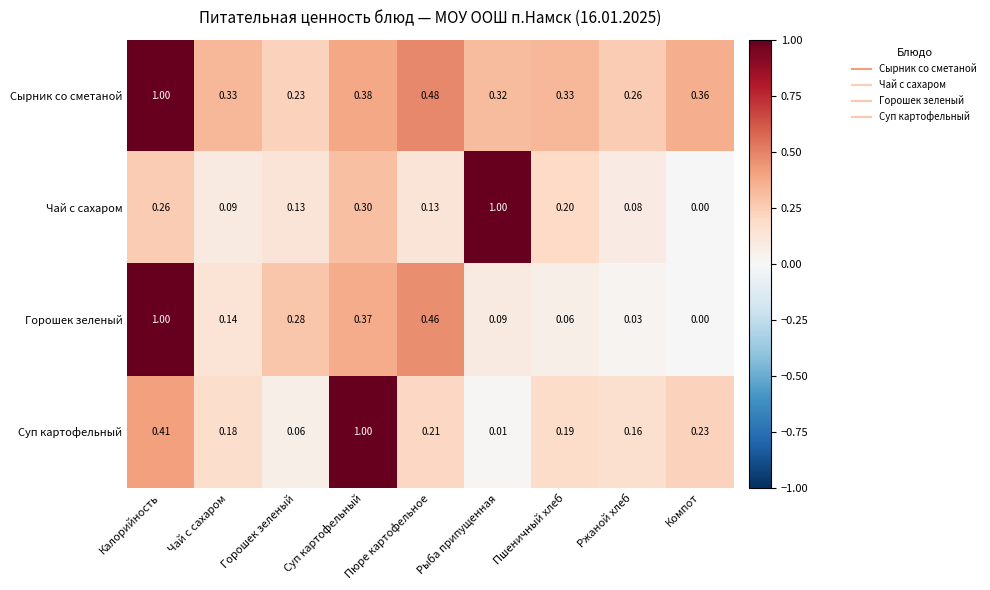

Rank the series at Ржаной хлеб from highest to lowest value.

Сырник со сметаной, Суп картофельный, Чай с сахаром, Горошек зеленый